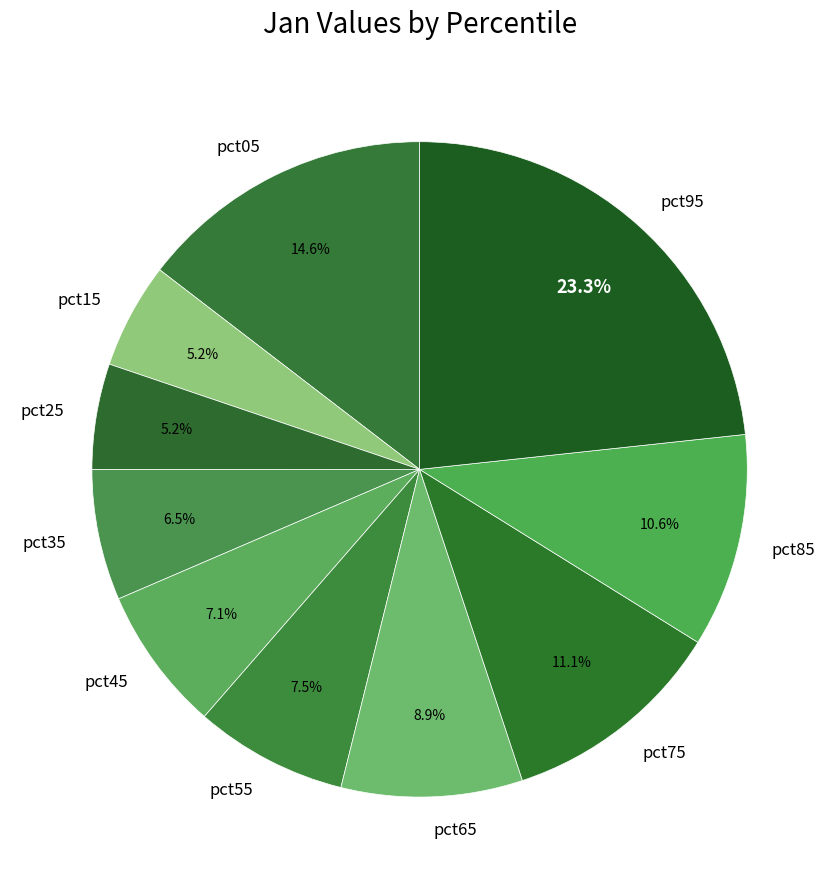

Which has a higher value, pct45 or pct05?

pct05